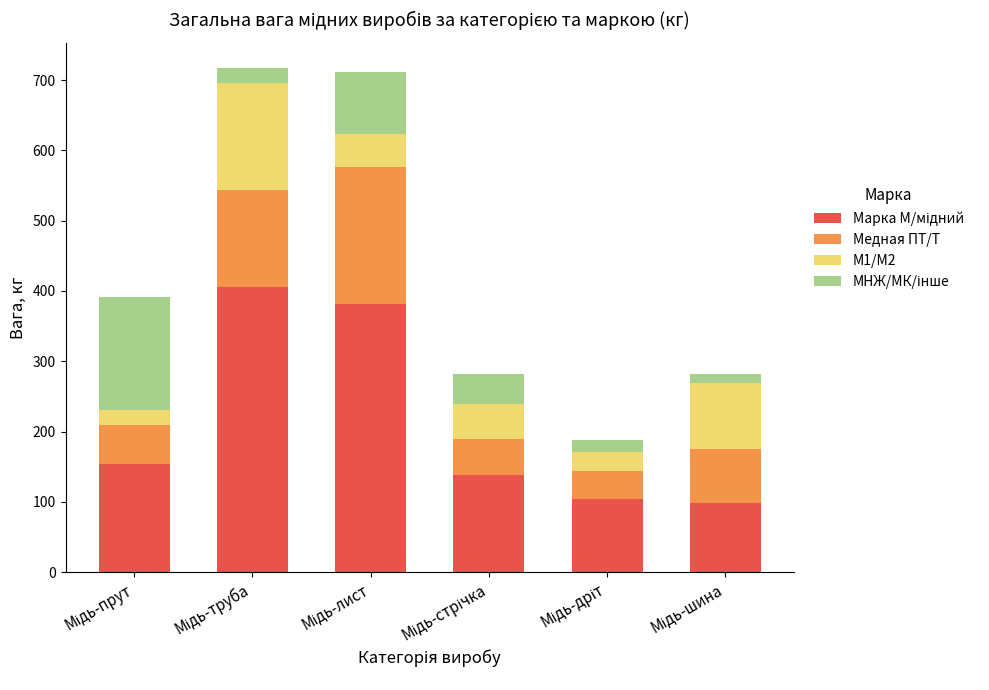

How many distinct data groups are displayed?

4